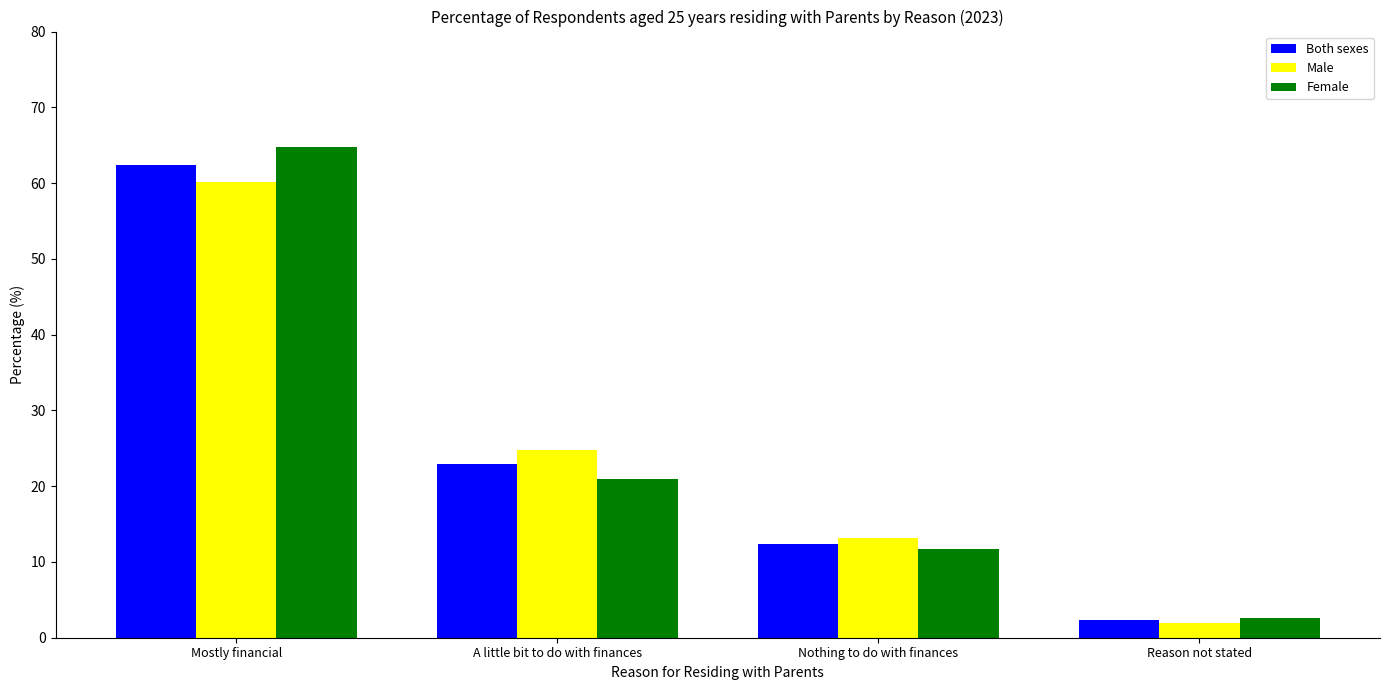

How many data points in Both sexes are above 22?

2